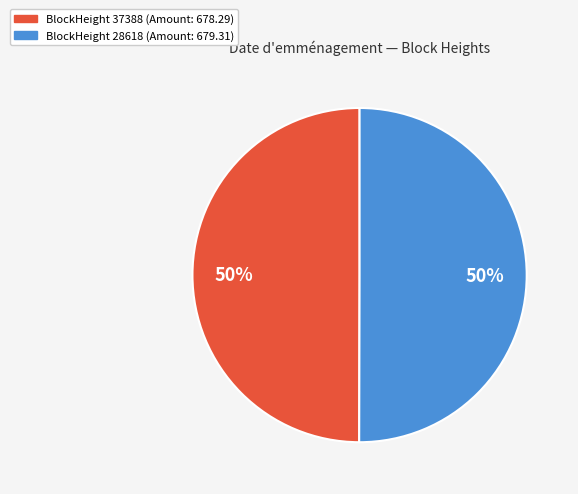

Count the number of slices in the pie.

2